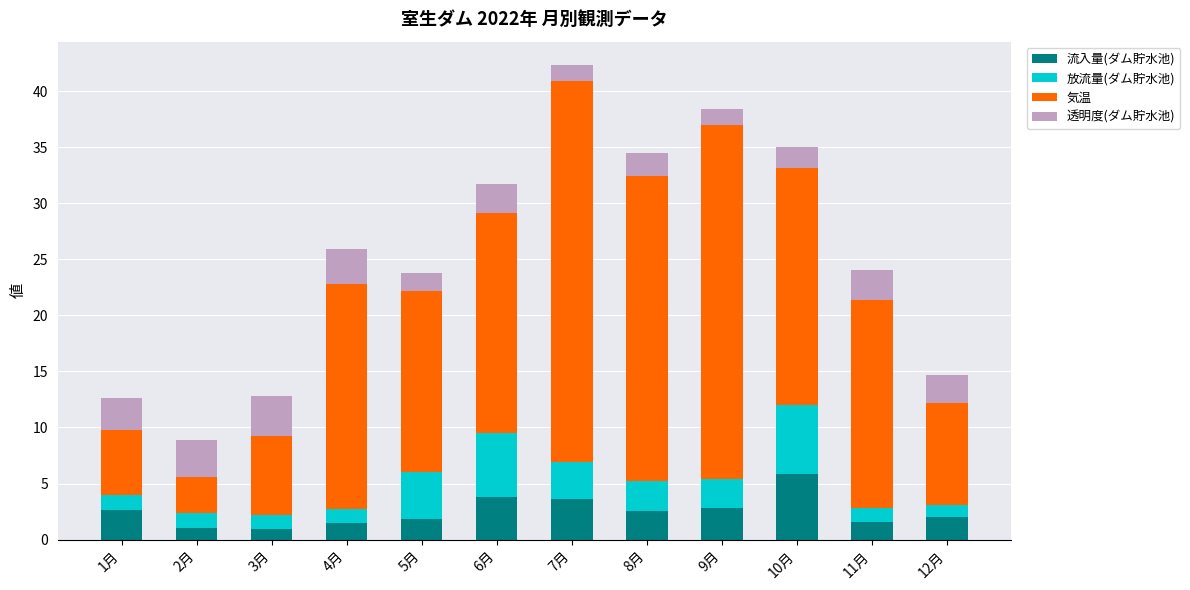

What is the lowest value of the 流入量(ダム貯水池) series?

0.9